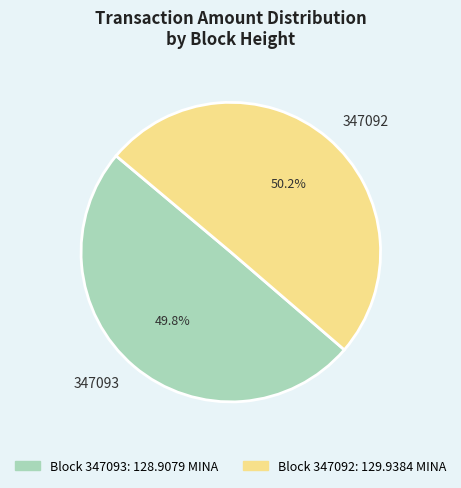

Is there any slice that represents more than half of the pie?

Yes